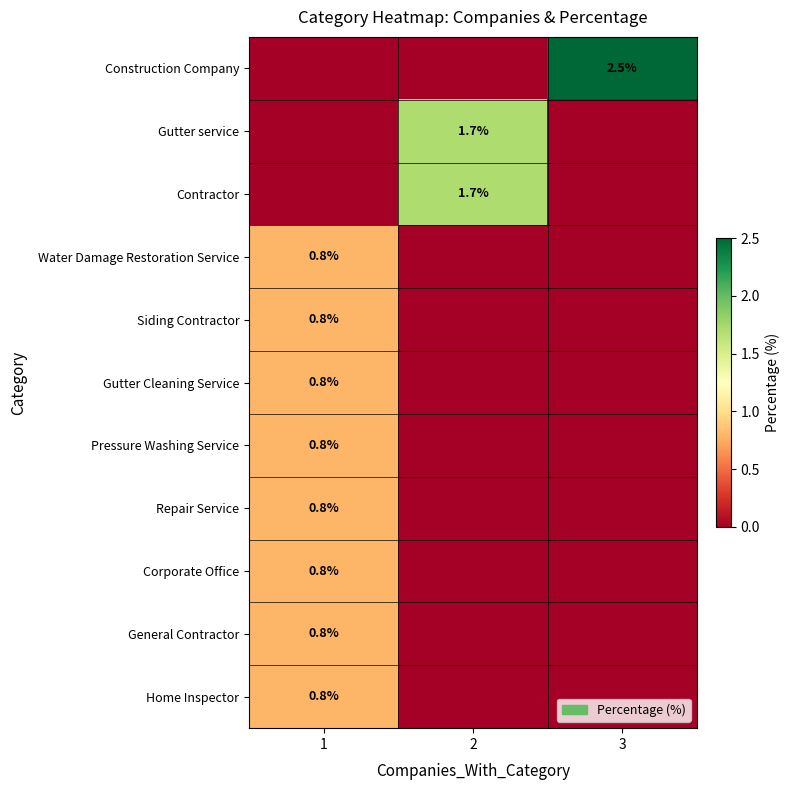

Between 2 and 1, which is larger?

2